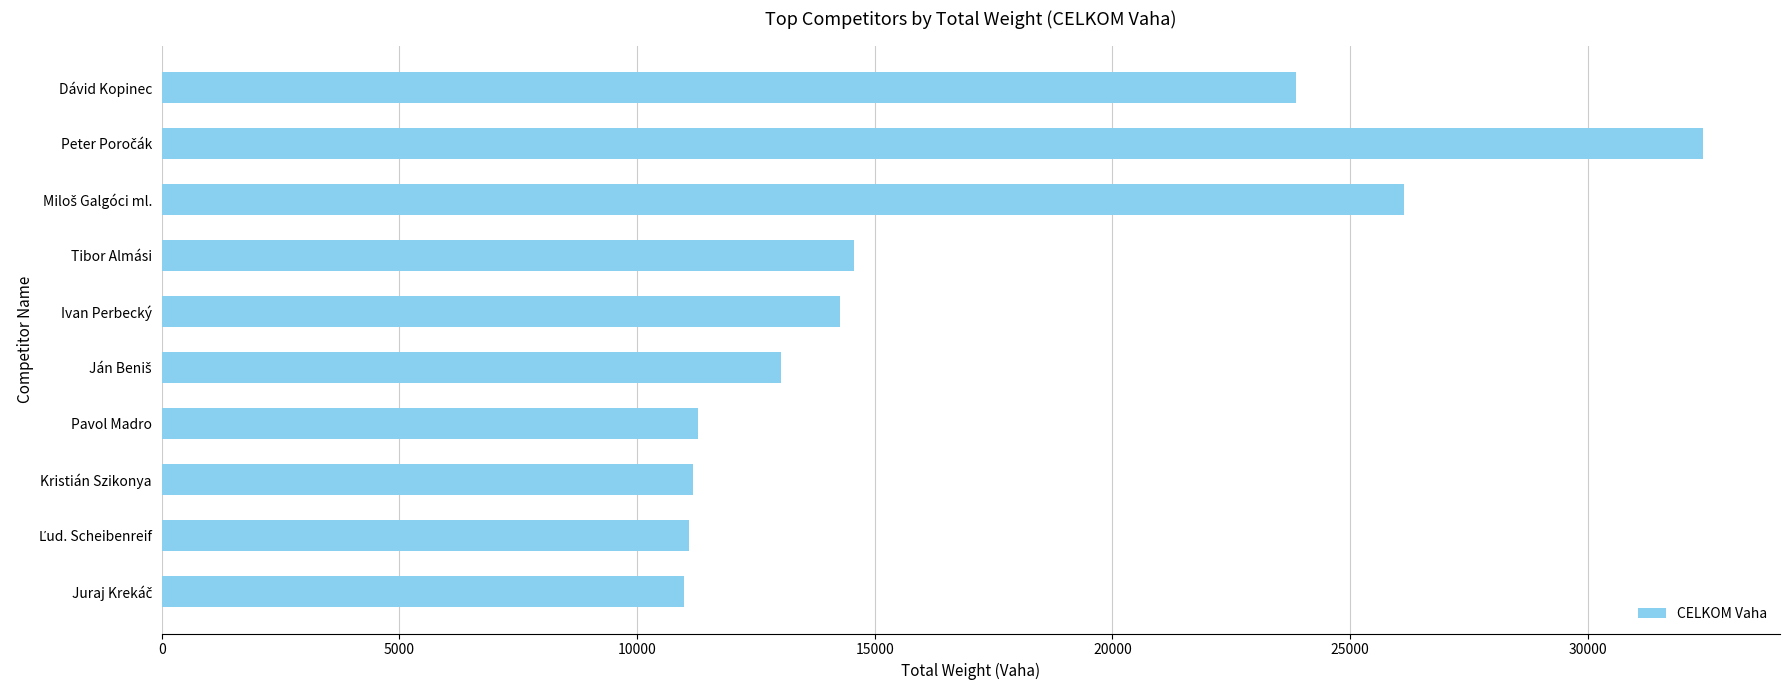

The value at Pavol Madro is 11290. True or false?

True